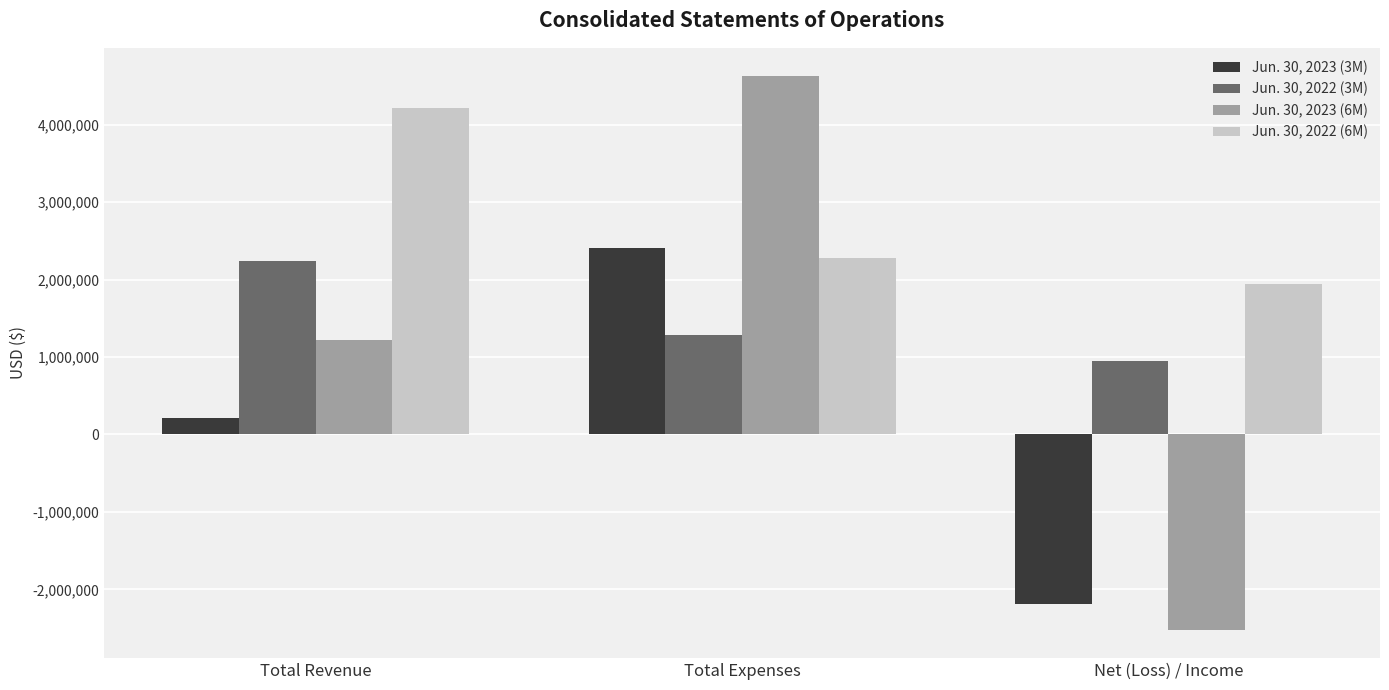

What value does the Jun. 30, 2022 (6M) series have at Total Revenue, to the nearest 50?

4218450